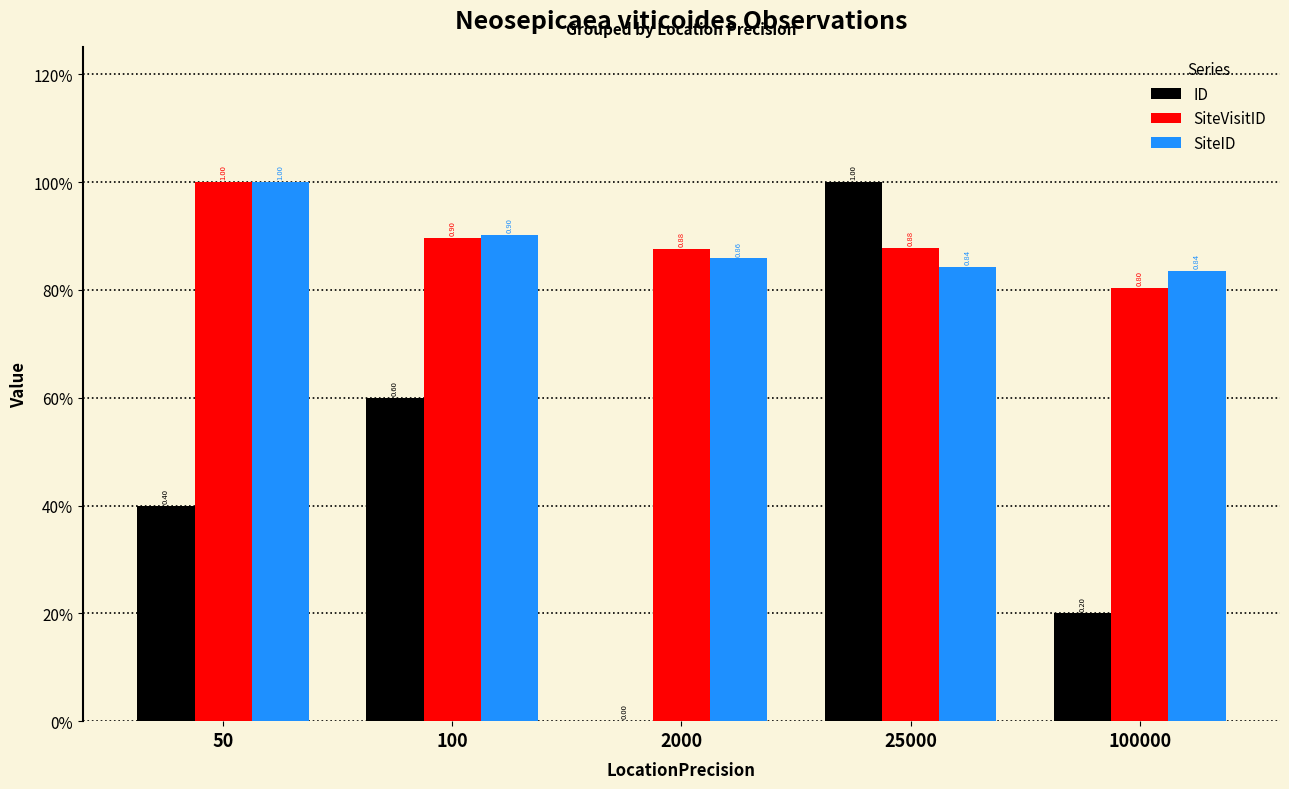

What are all the series names shown in the legend?

ID, SiteVisitID, SiteID